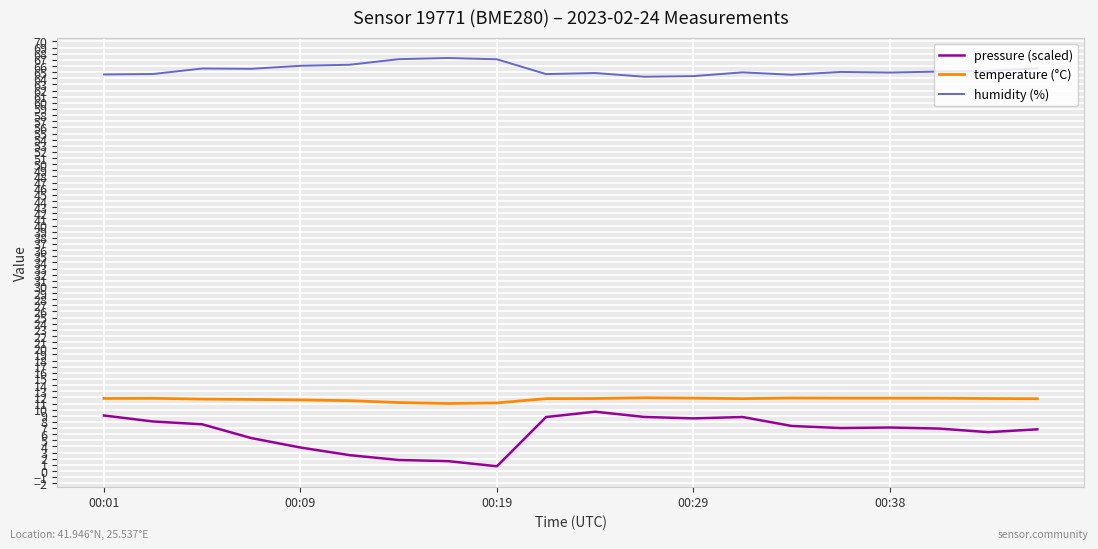

What is the difference between the maximum and minimum values in the pressure (scaled) series?

8.9